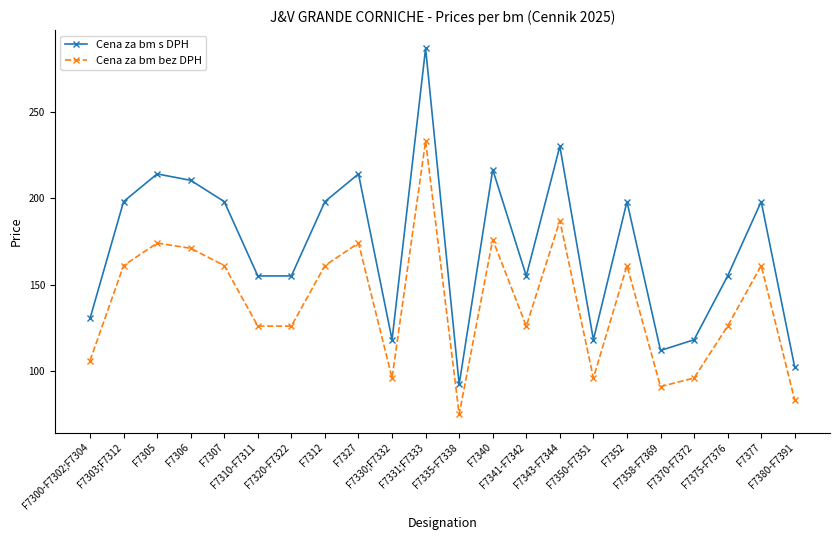

How many lines are shown in the chart?

2